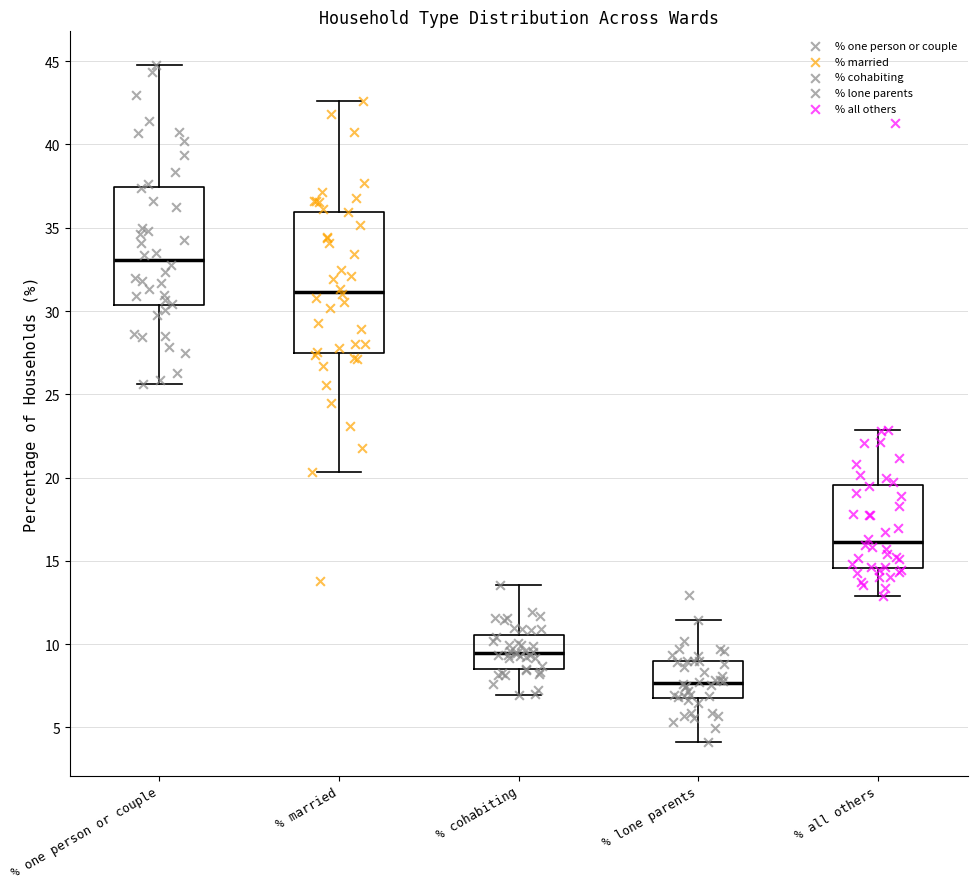

Which box's median line is the lowest?

% lone parents